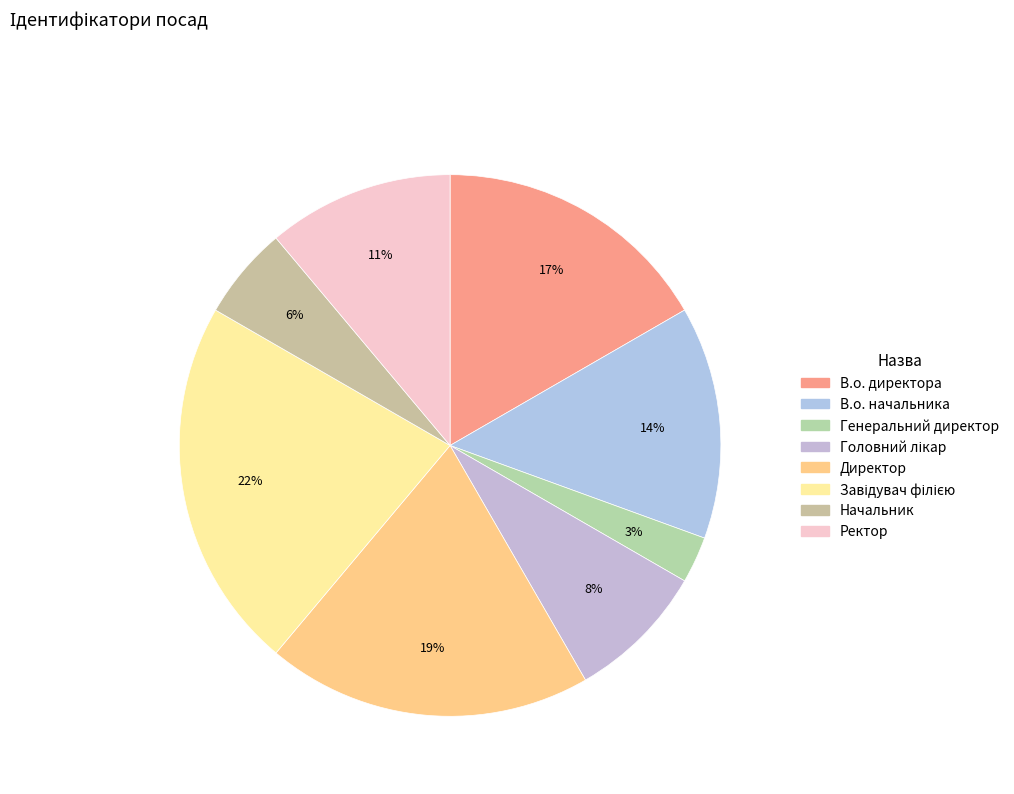

To the nearest percent, what portion does Генеральний директор represent?

3%